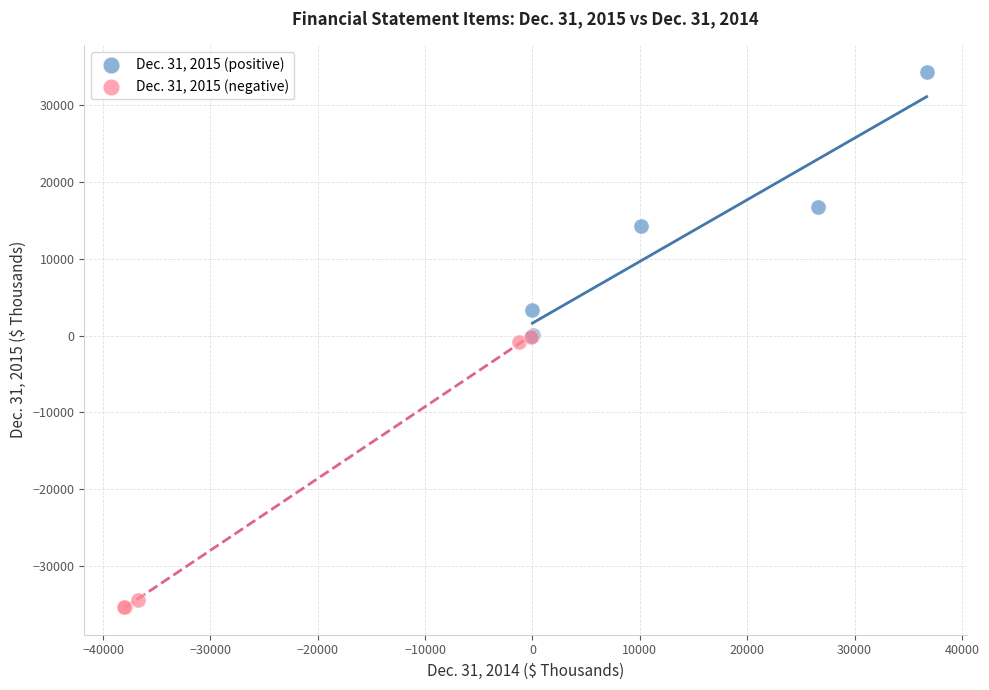

Which series contains the highest Y value?

Dec. 31, 2015 (positive)